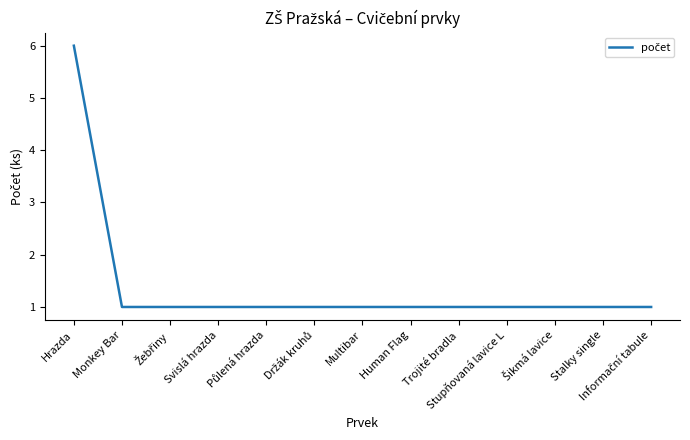

Read the value at Human Flag.

1